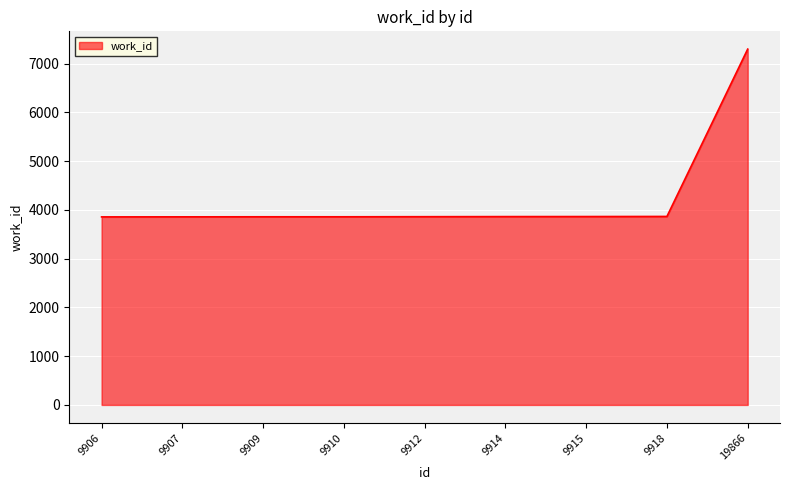

The value at 9907 is 1878. True or false?

False